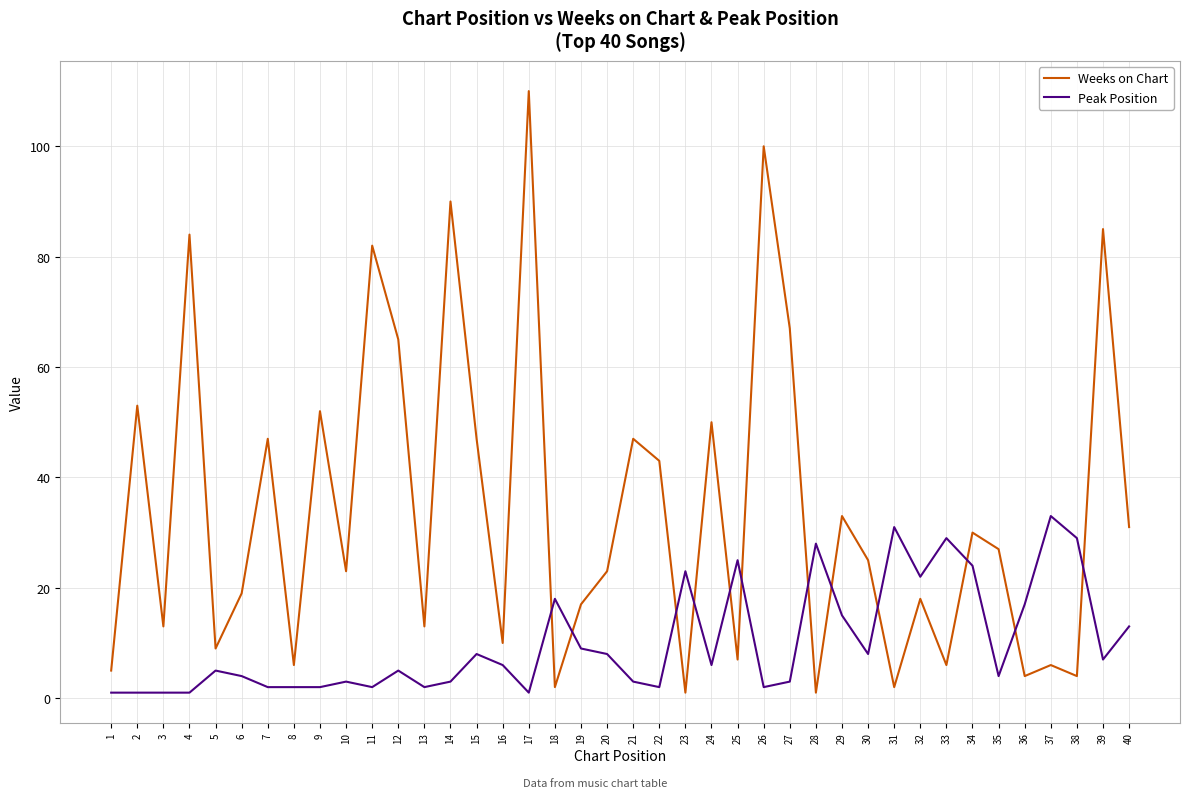

List the series in order of their peak value, highest first.

Weeks on Chart, Peak Position